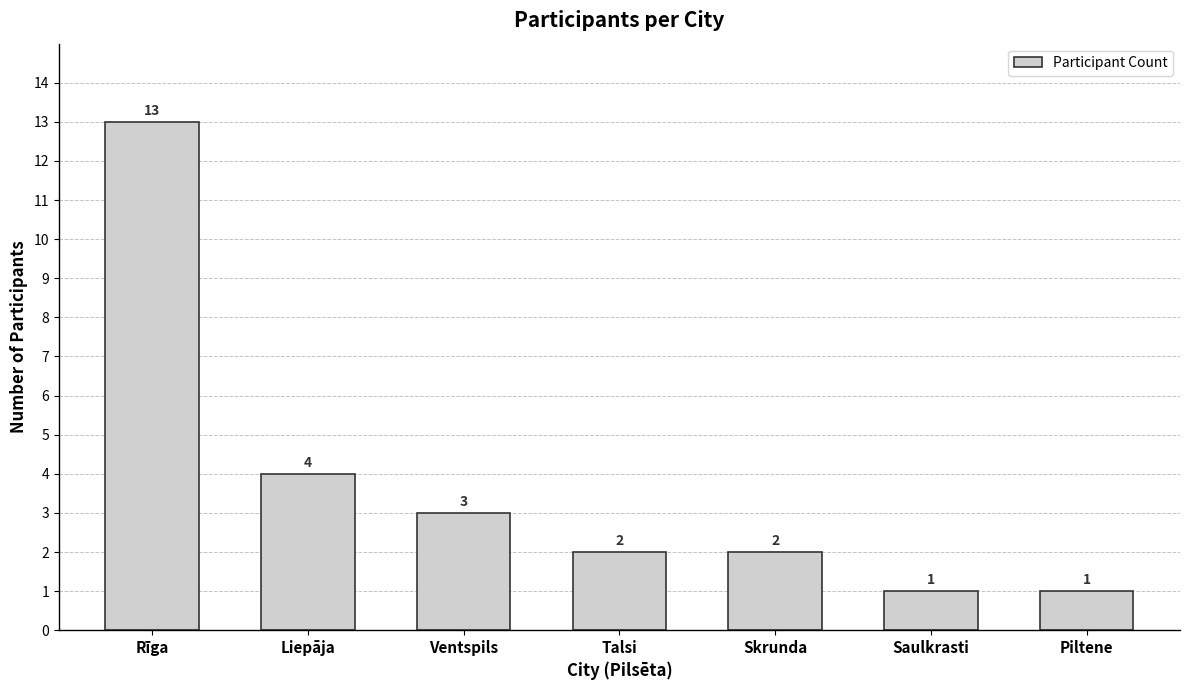

What is the average value?

4